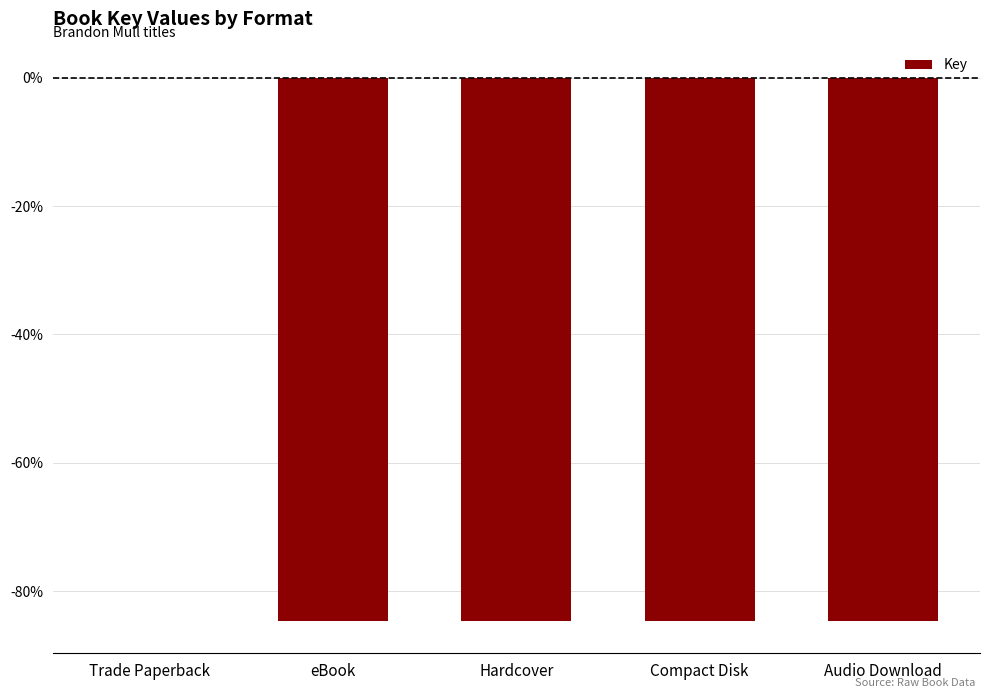

True or false: the data shows -53.7 at Trade Paperback.

False